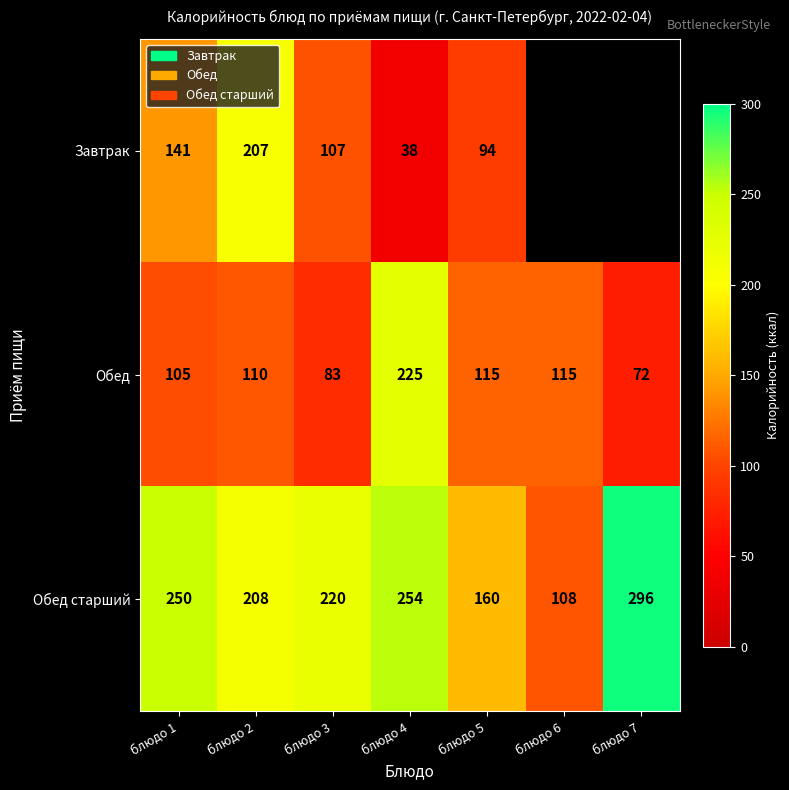

At which category is the sum across all series the highest?

блюдо 2